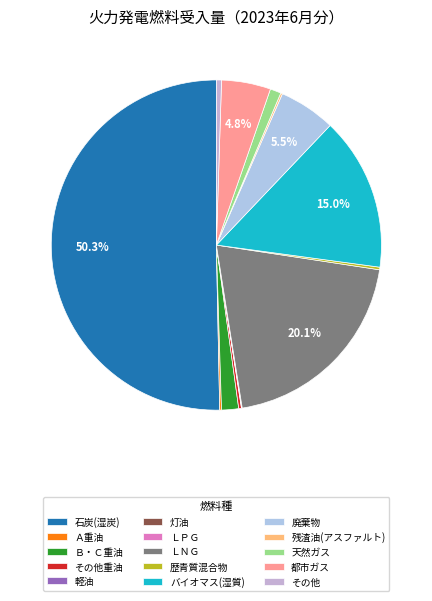

What is the change in value from ＬＰＧ to 歴青質混合物?

+34125.7